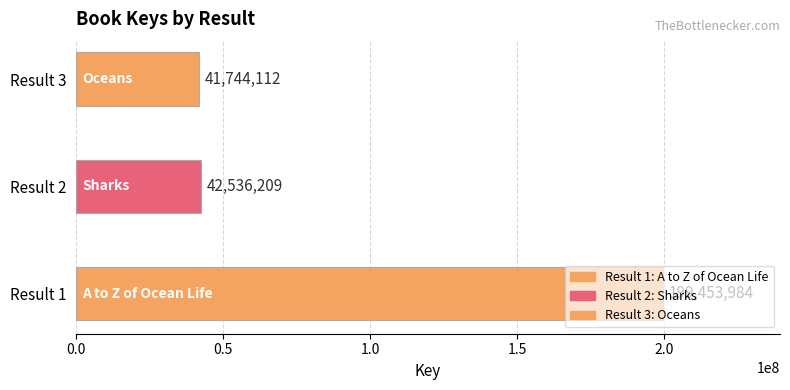

Between 1 and 3, which is larger?

1